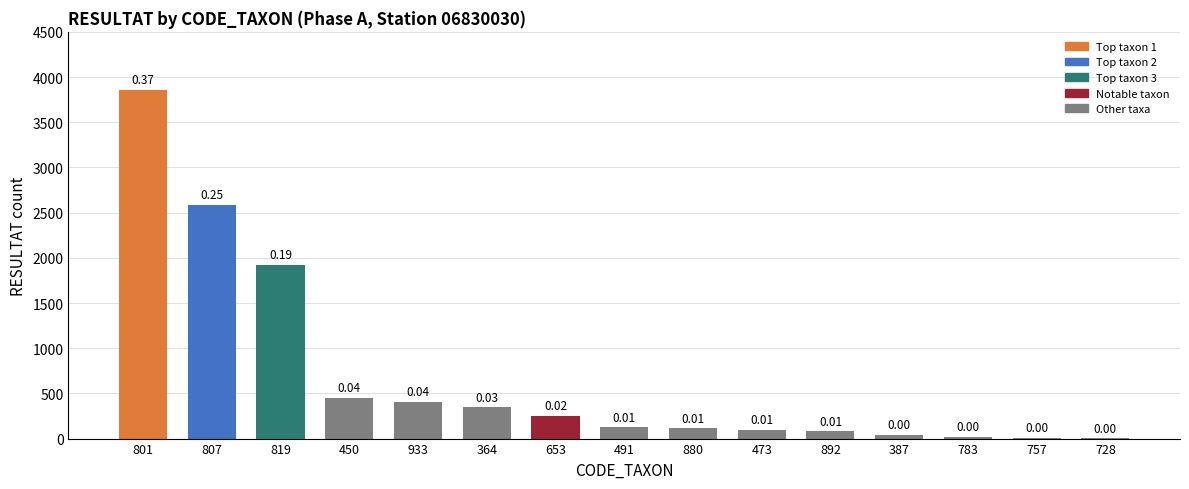

What is the average value?

687